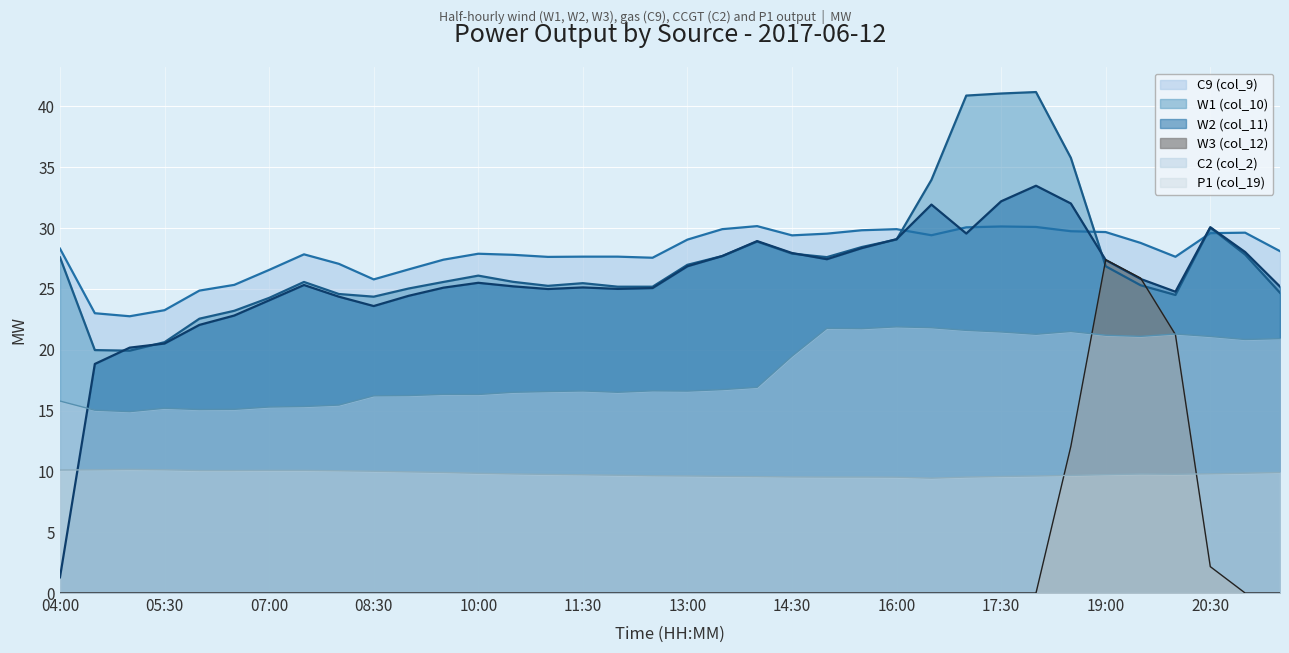

How many intersections are there between W2 (col_11) and W3 (col_12)?

2